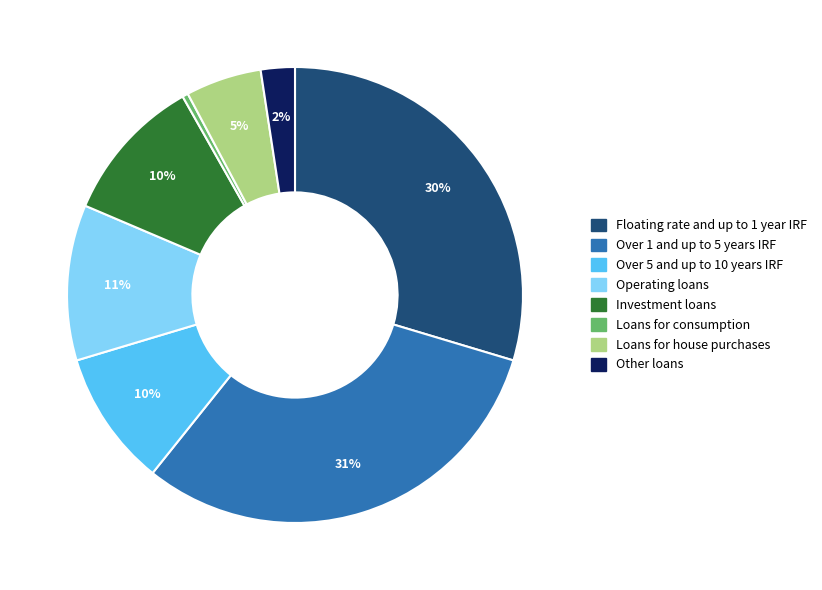

Which slice is the smallest?

Loans for consumption